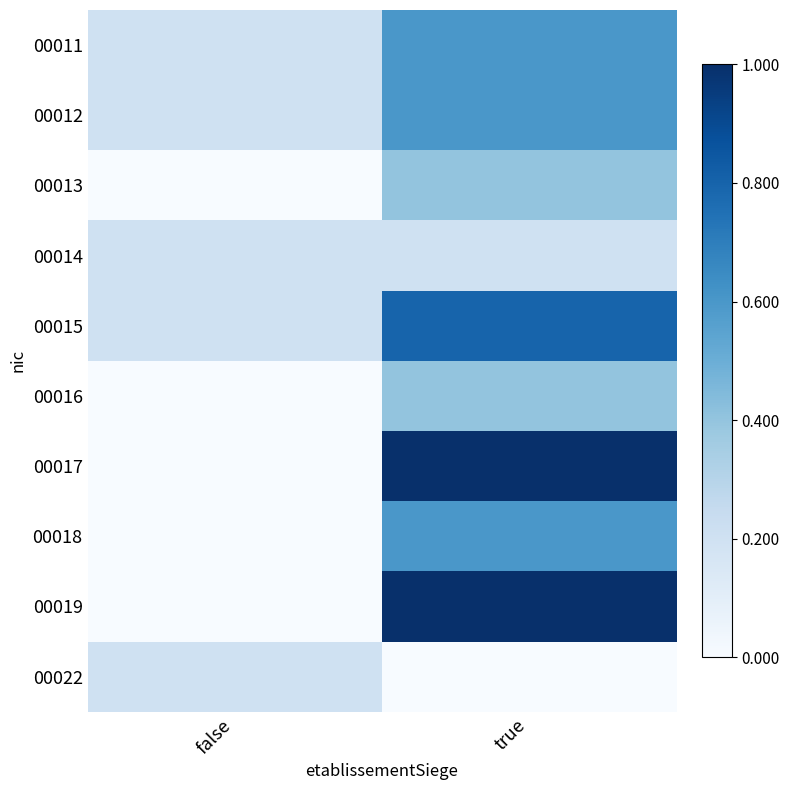

What is the difference between the highest and lowest values at true?

1.0